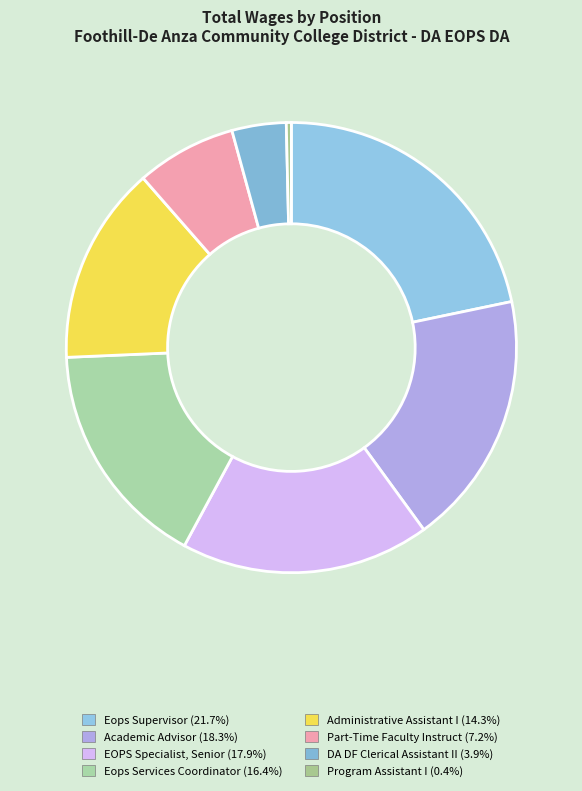

Rank the categories by value from lowest to highest.

Program Assistant I, DA DF Clerical Assistant II, Part-Time Faculty Instruct, Administrative Assistant I, Eops Services Coordinator, EOPS Specialist, Senior, Academic Advisor, Eops Supervisor